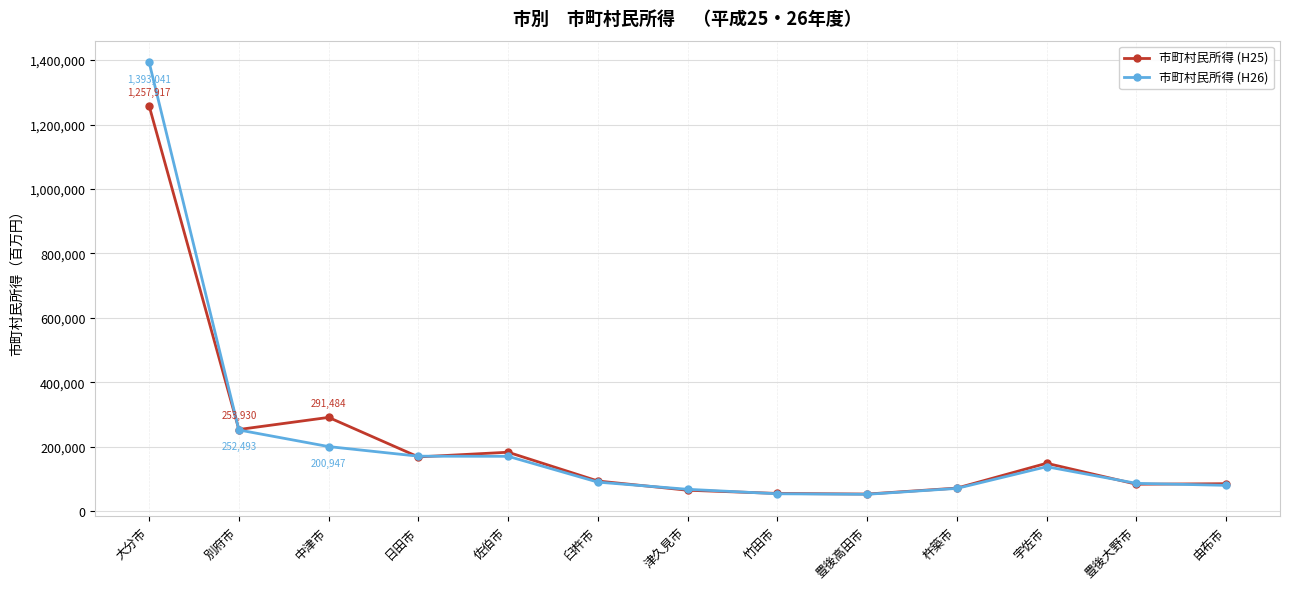

What is the maximum value for 市町村民所得 (H25)?

1257917